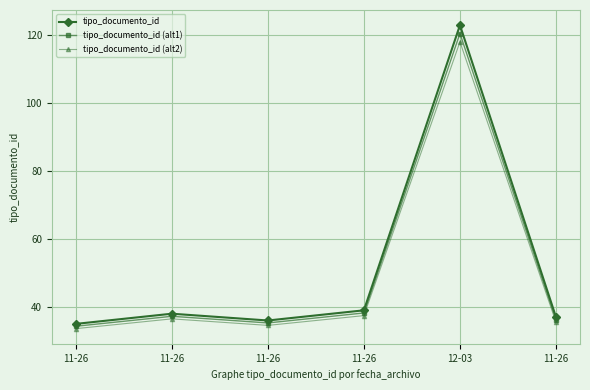

How many lines are shown in the chart?

3